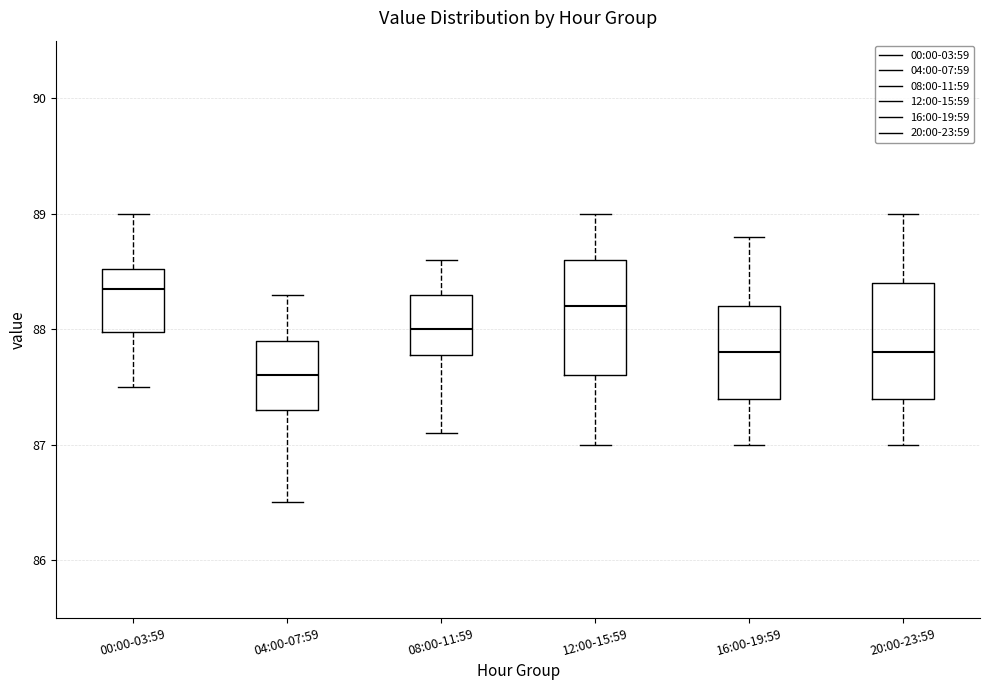

Where does the lower whisker of the box for 16:00-19:59 end on the y-axis? The values are not printed on the chart, so give them approximately, as read against the axis.

87.0